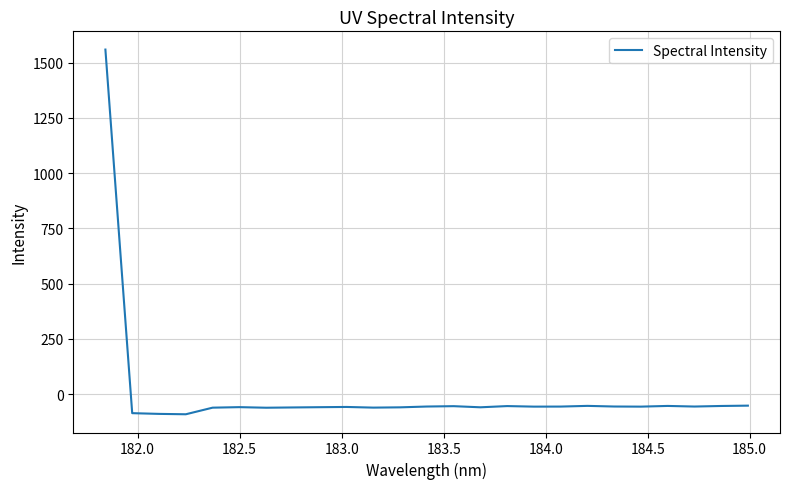

What is the minimum value shown in the chart?

-91.4